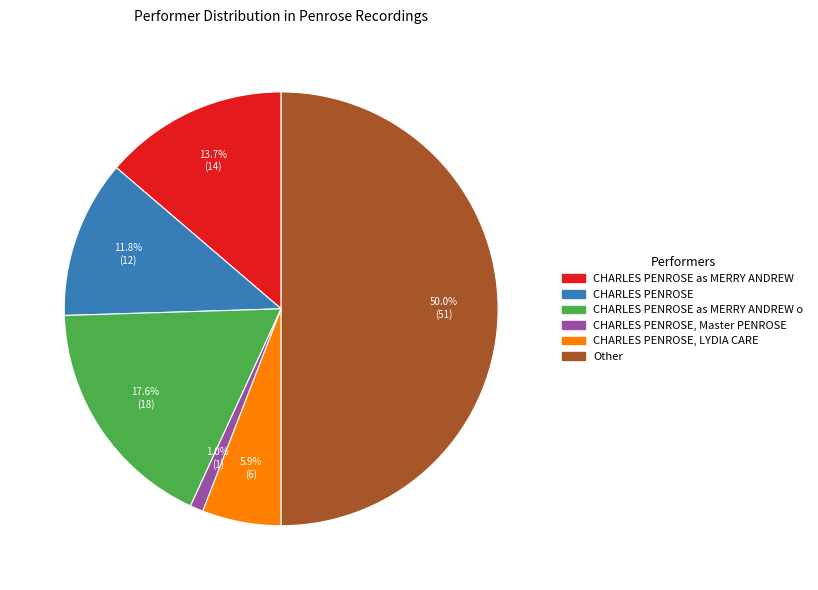

How many segments does this pie chart have?

6